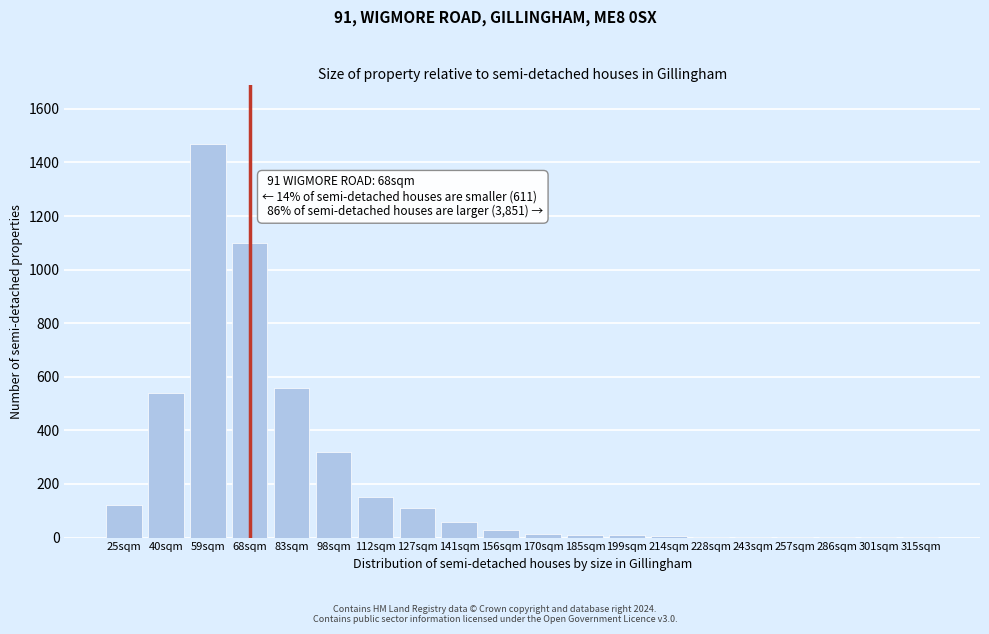

The value at 59sqm is 1470. True or false?

True